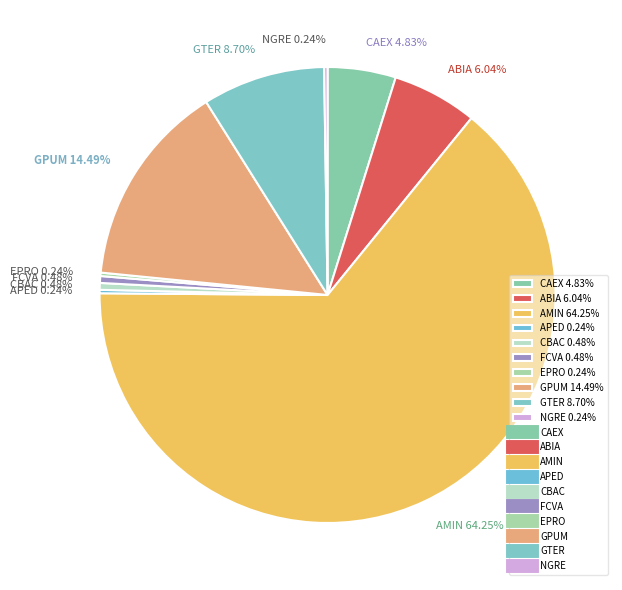

To the nearest percent, what is the difference between the largest and smallest slice percentages?

64%